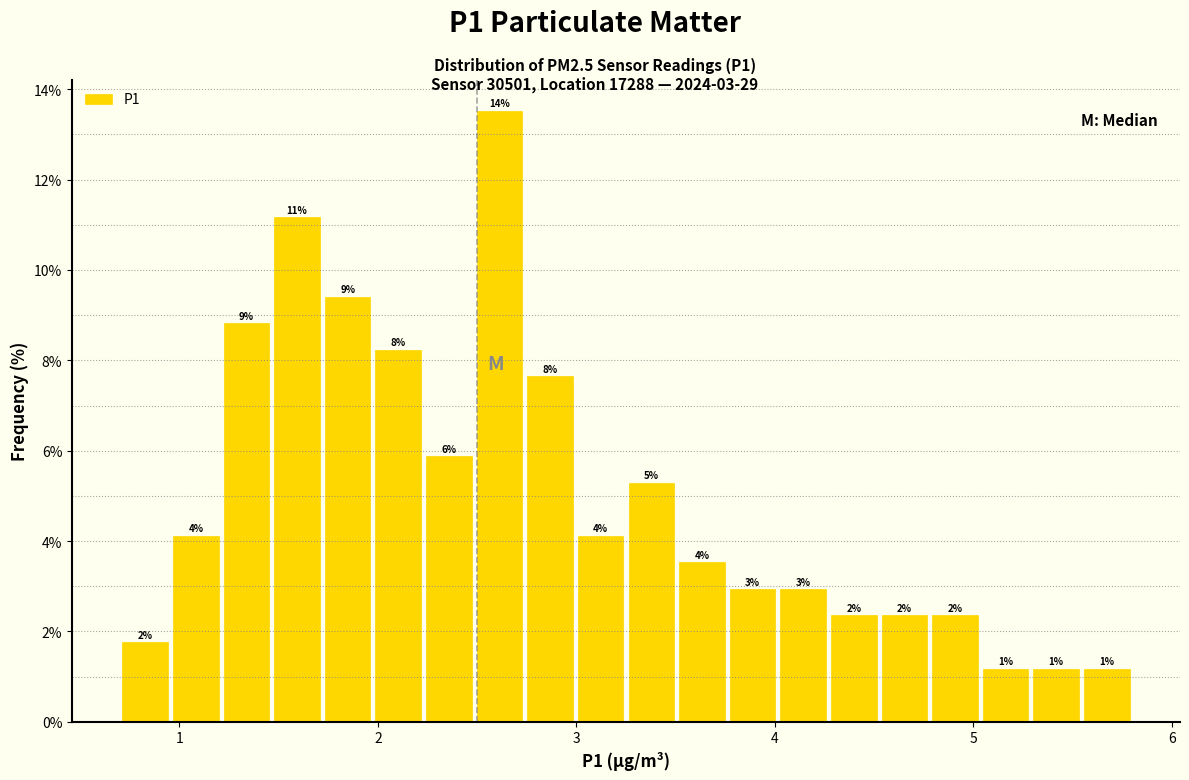

Around what value on the x-axis is the tallest bar? Give the approximate position of its centre, as read against the axis.

2.6